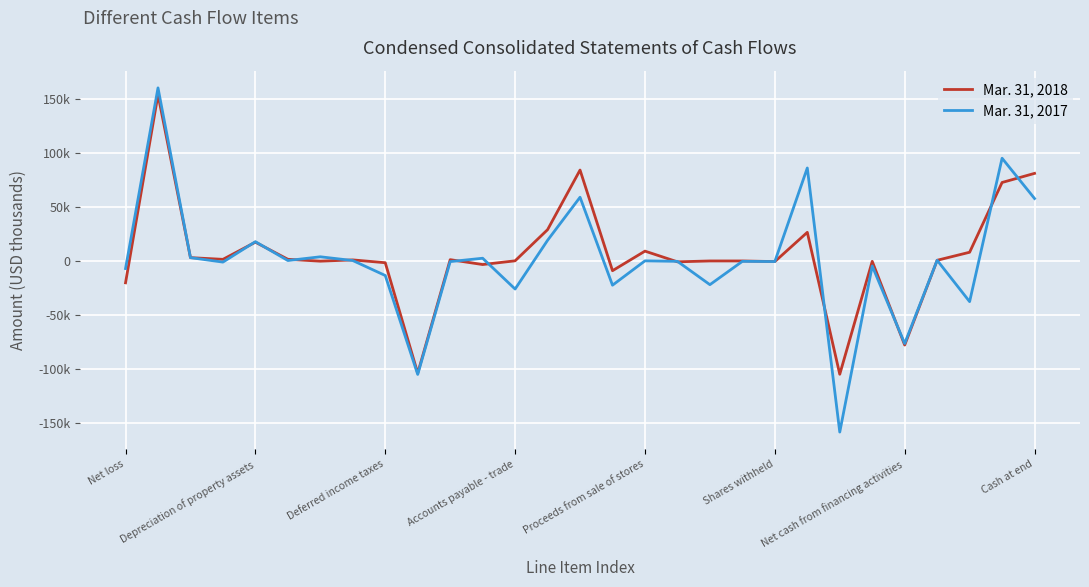

What are all the series names shown in the legend?

Mar. 31, 2018, Mar. 31, 2017